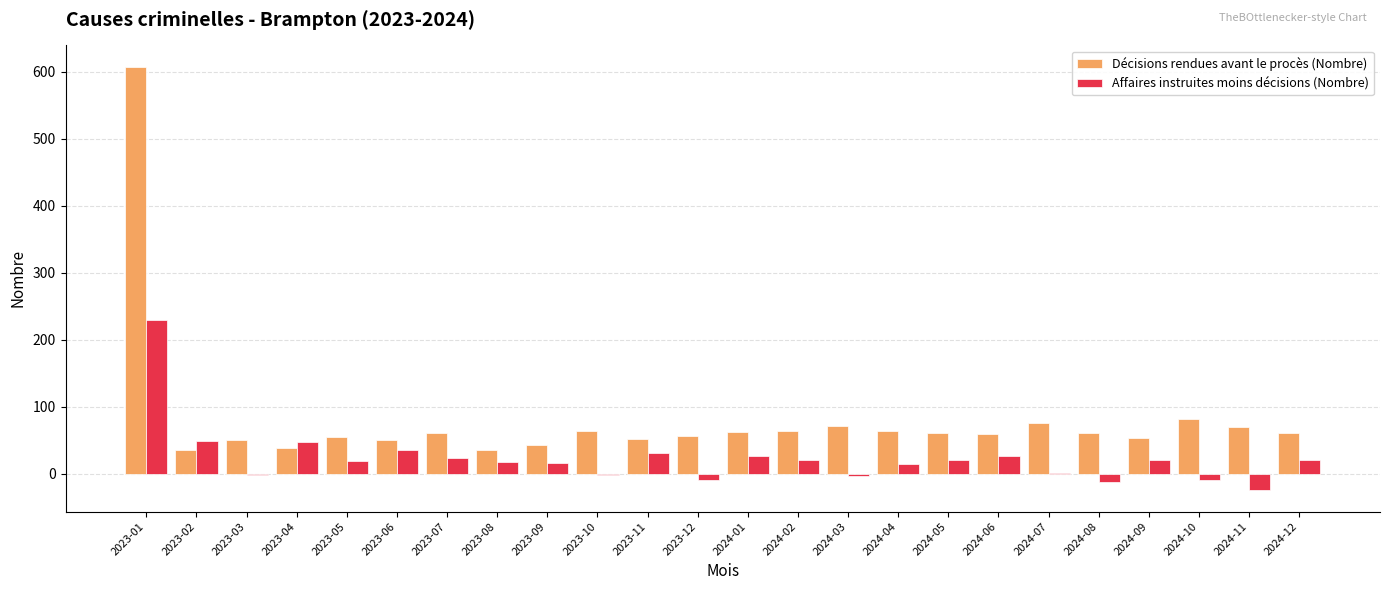

Which category has the highest value across all series?

2023-01